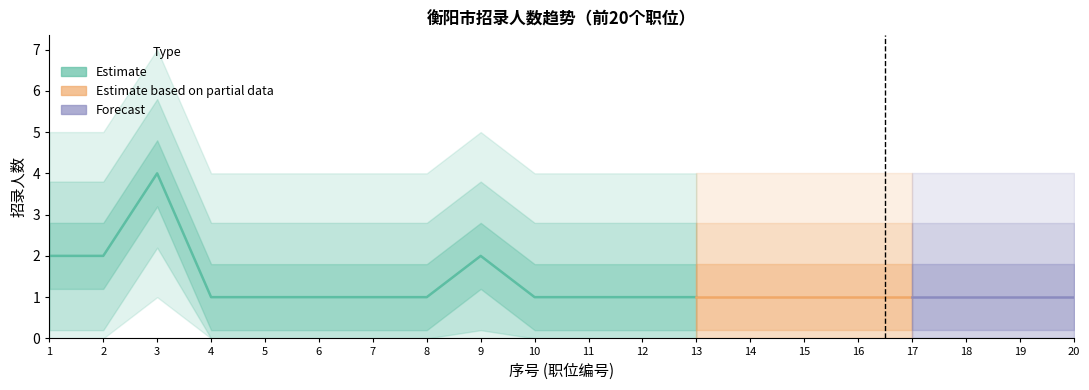

Reading left to right, what are all the values shown in this chart?

1=2	2=2	3=4	4=1	5=1	6=1	7=1	8=1	9=2	10=1	11=1	12=1	13=1	14=1	15=1	16=1	17=1	18=1	19=1	20=1